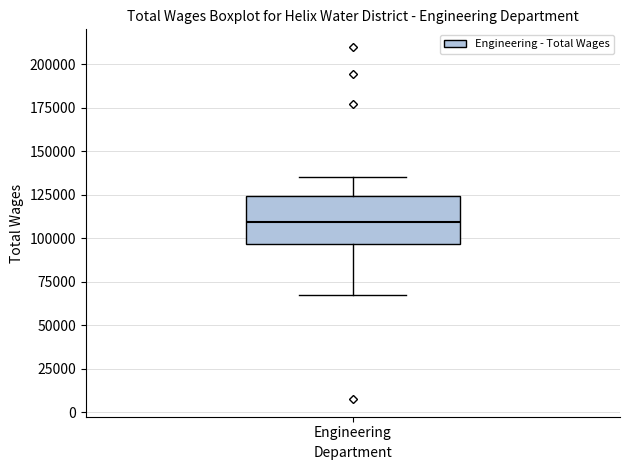

Transcribe this box plot: give where the median line is, the range the box spans, and where the two whiskers end, as read against the y-axis. The values are not printed on the chart, so give them approximately, as read against the axis.

median 110000, box 95000 to 125000, whiskers 65000 to 135000